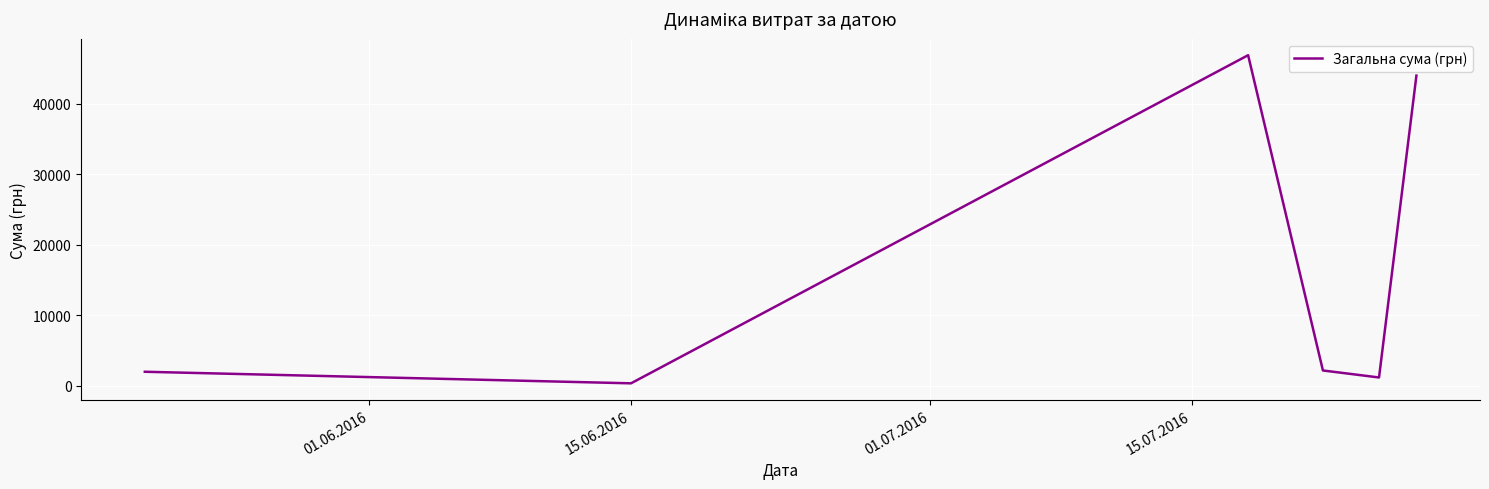

What is the maximum value shown in the chart?

46904.0